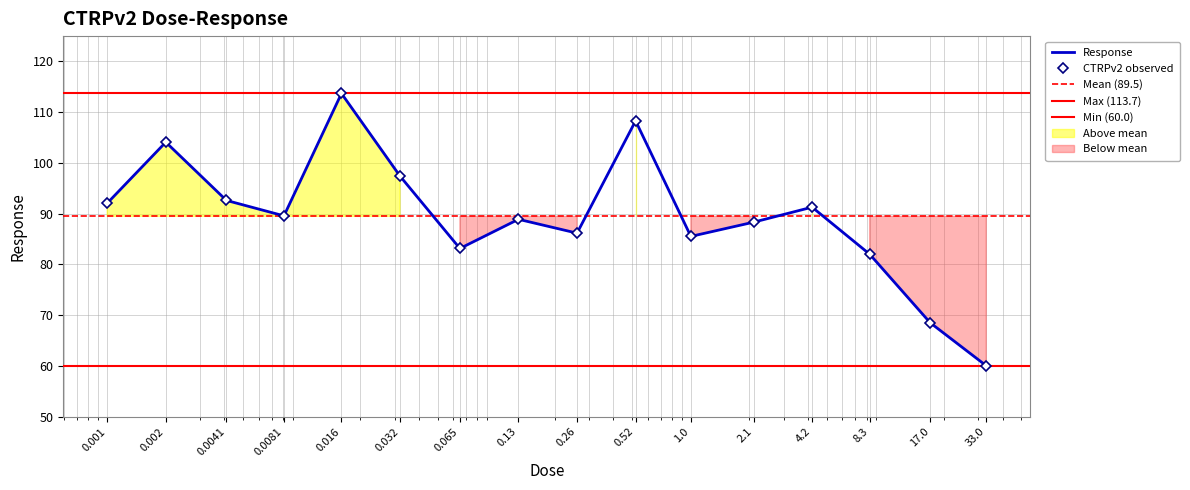

True or false: the data shows 145.7 at 0.0041.

False